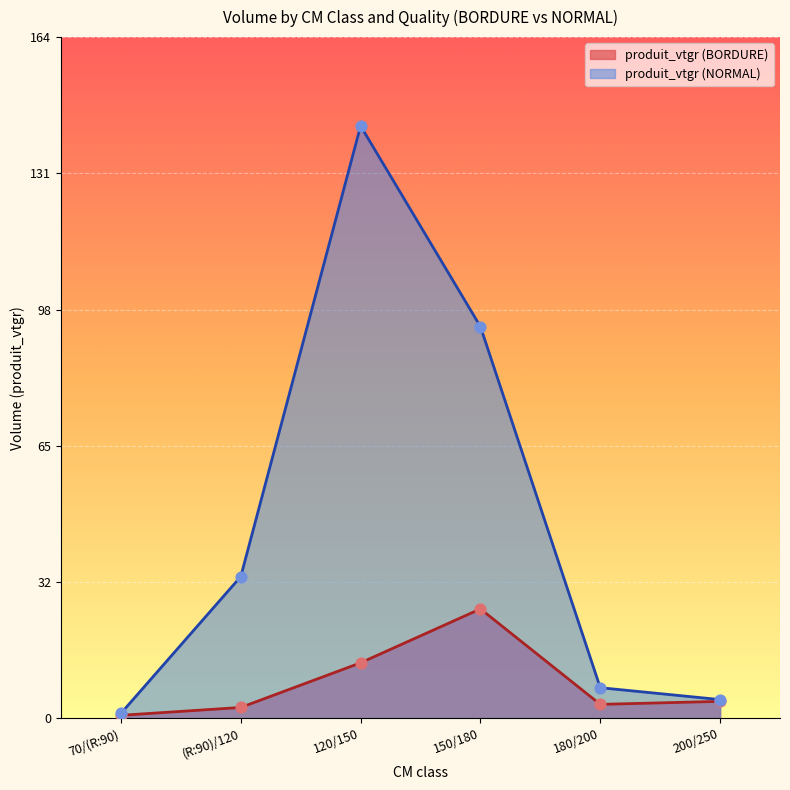

Which series has the largest Y range (max minus min)?

produit_vtgr